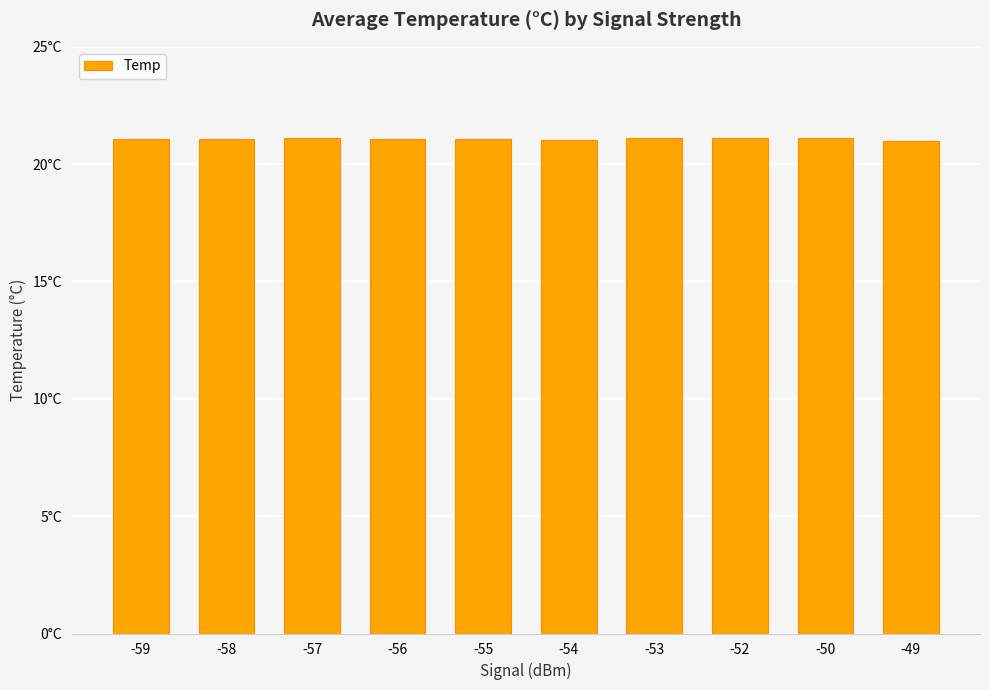

Which label corresponds to the smallest value in the chart?

-49